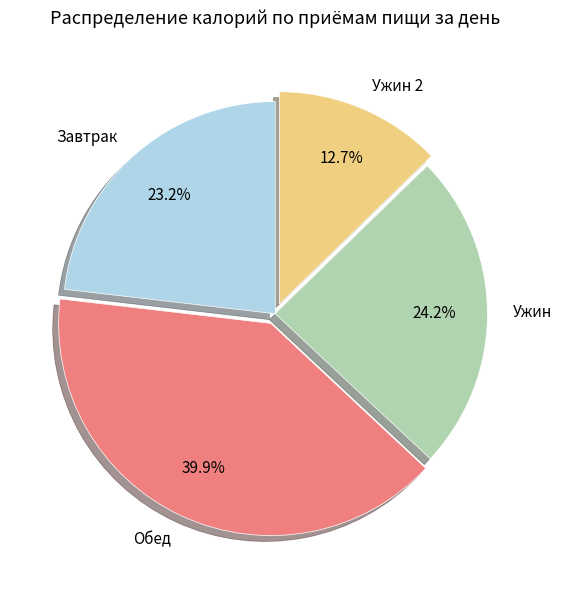

What portion of the pie excludes Ужин 2?

87.3%